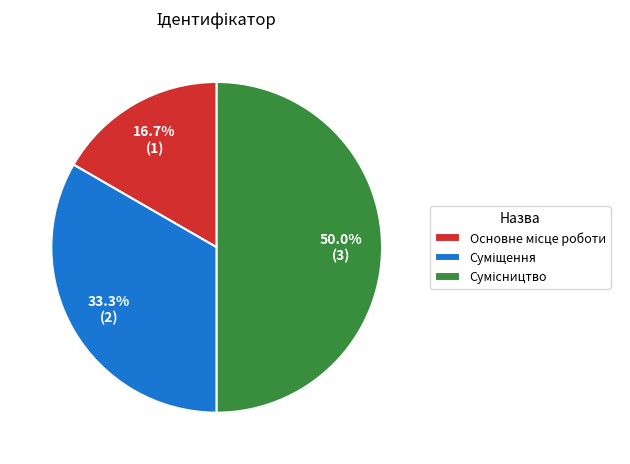

To the nearest percent, what portion does Основне місце роботи represent?

17%